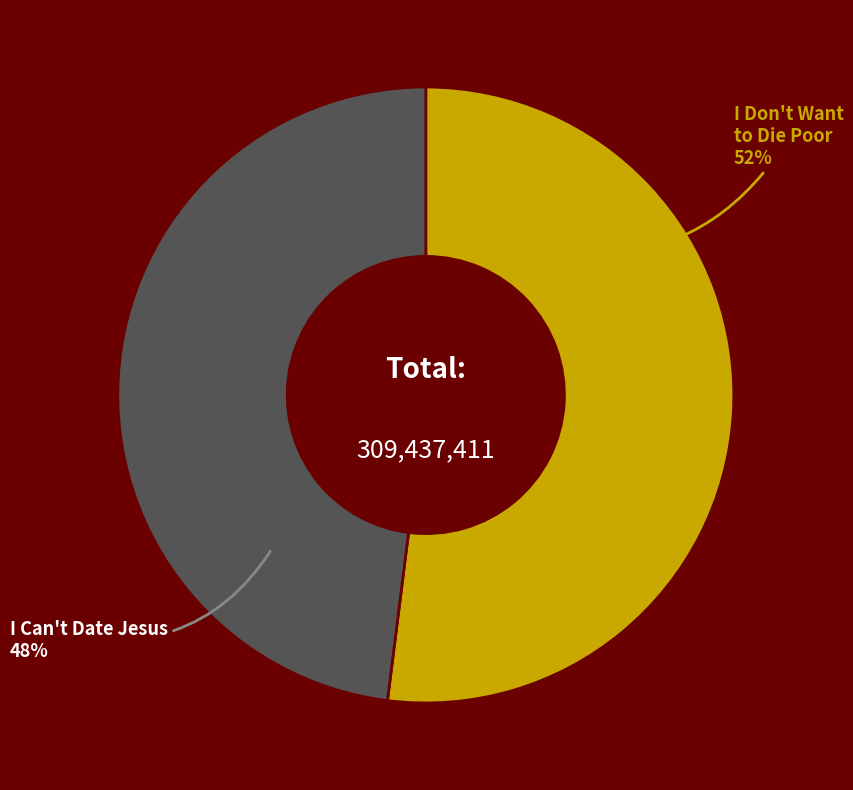

What is the largest slice in the pie chart?

I Don't Want to Die Poor